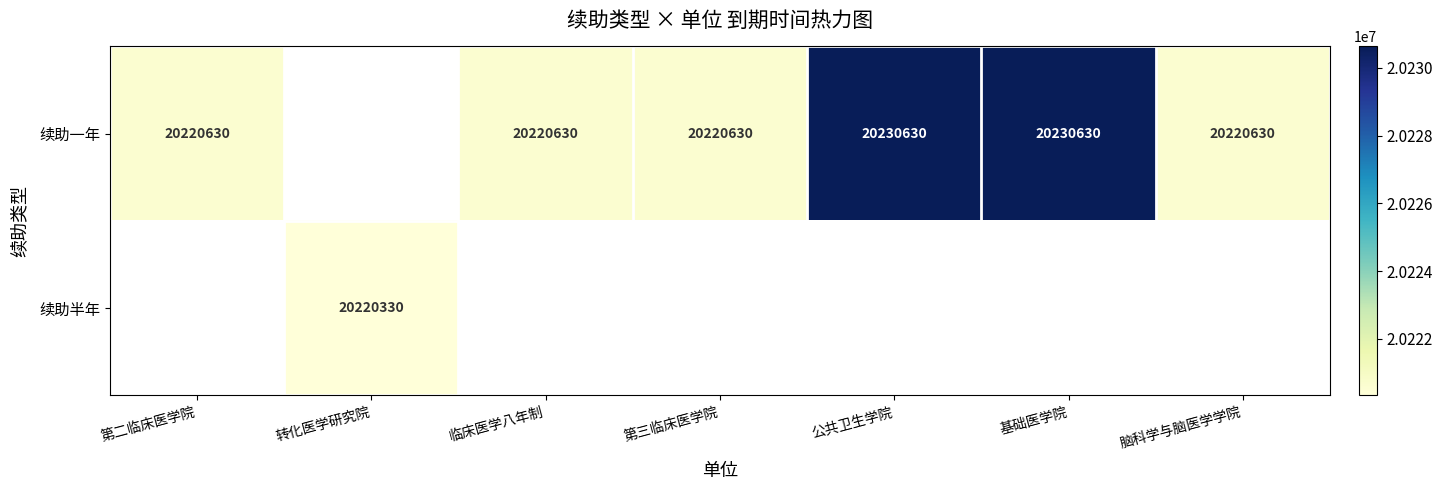

The 续助一年 series shows 31578196.5 at 第二临床医学院. True or false?

False